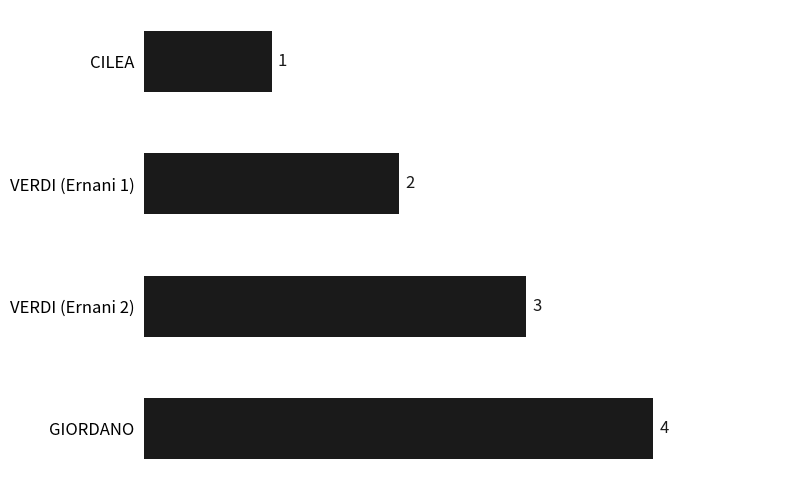

What is the sum of all values?

10